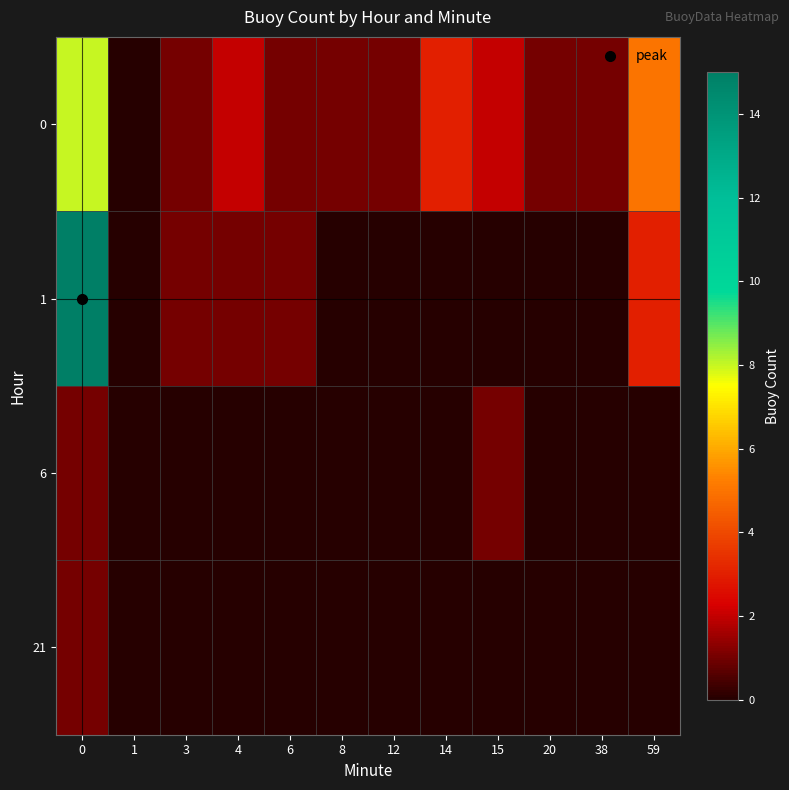

How many data points does each series have?

12